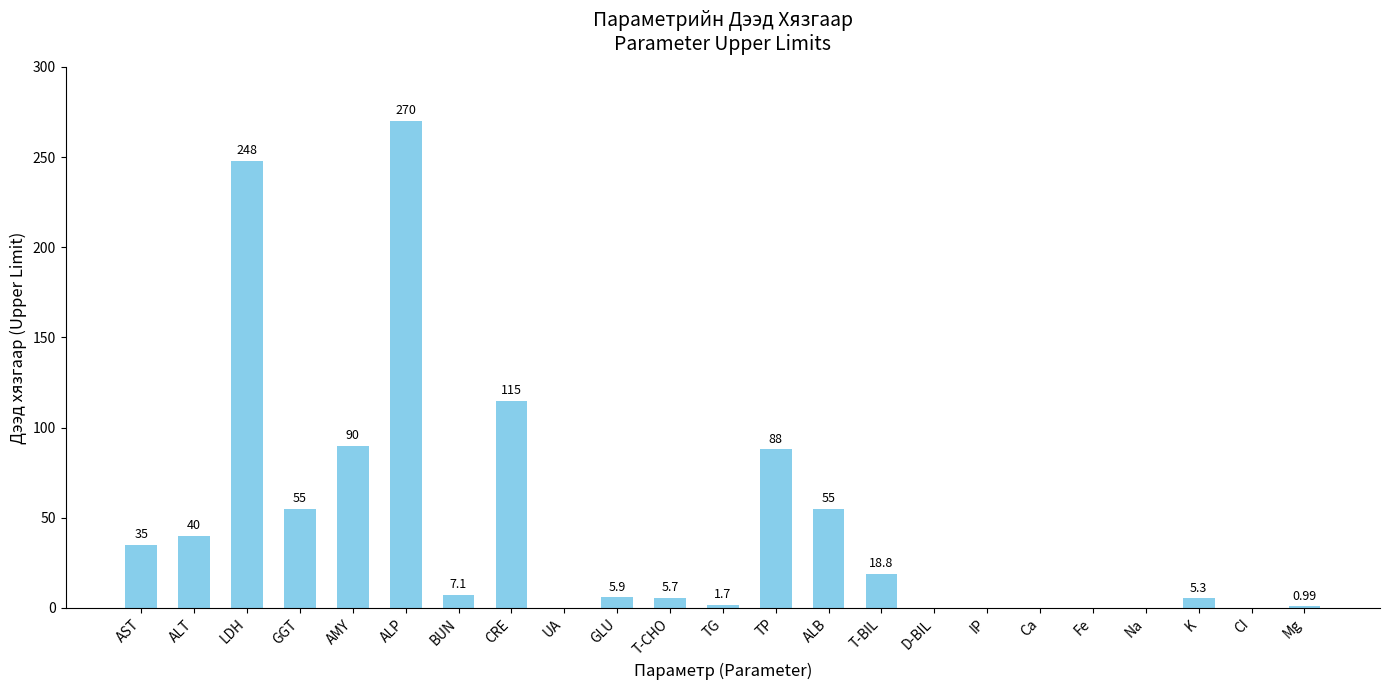

Where does the data first go above 5?

AST